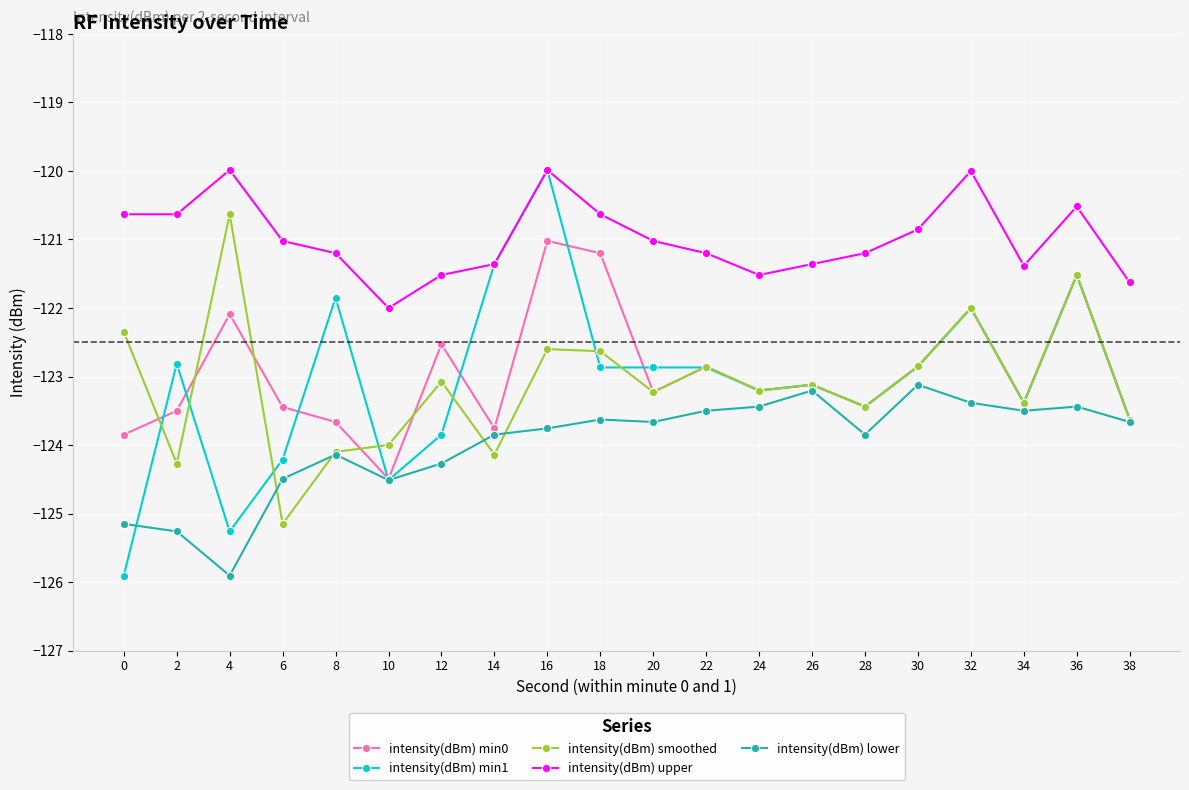

What is the minimum value shown in the chart?

-125.9